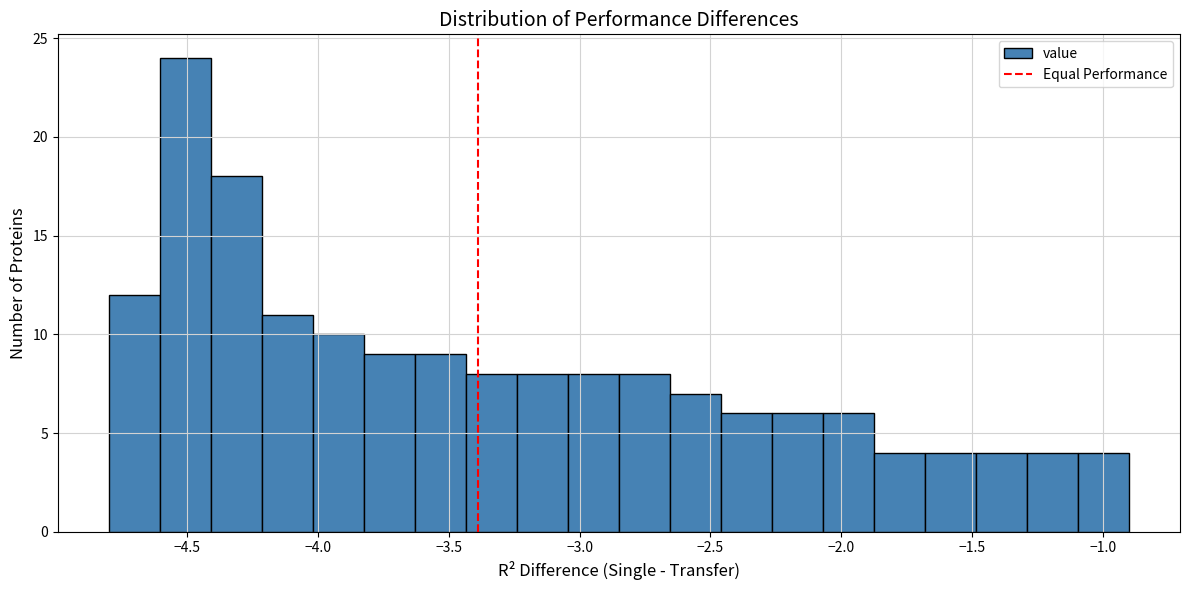

Read against the x-axis, roughly where is the centre of the tallest bar?

-4.50